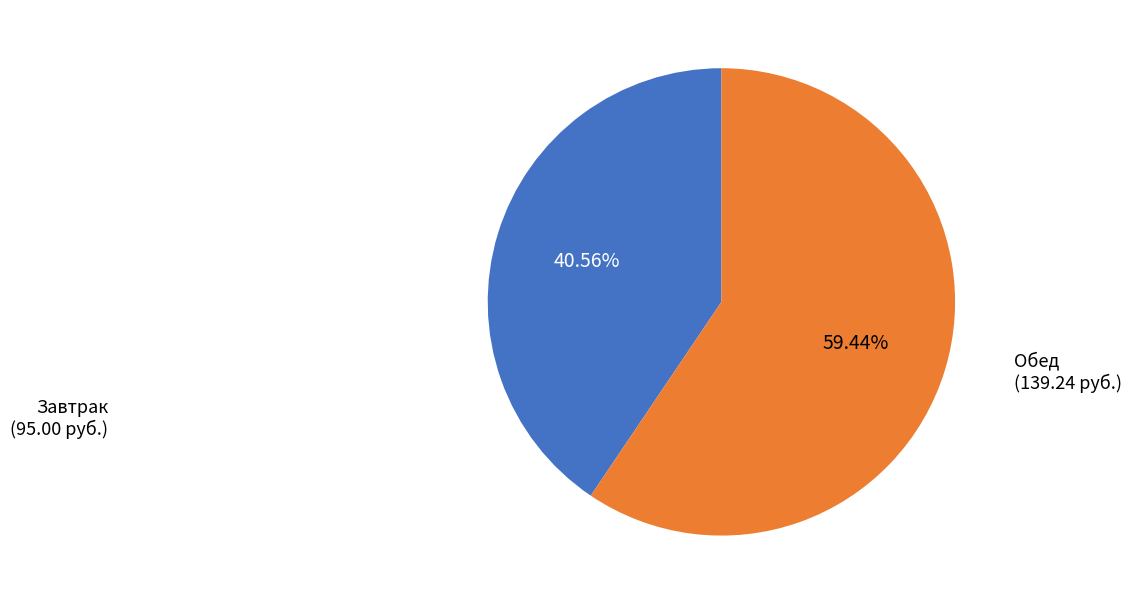

Is there any slice that represents more than half of the pie?

Yes